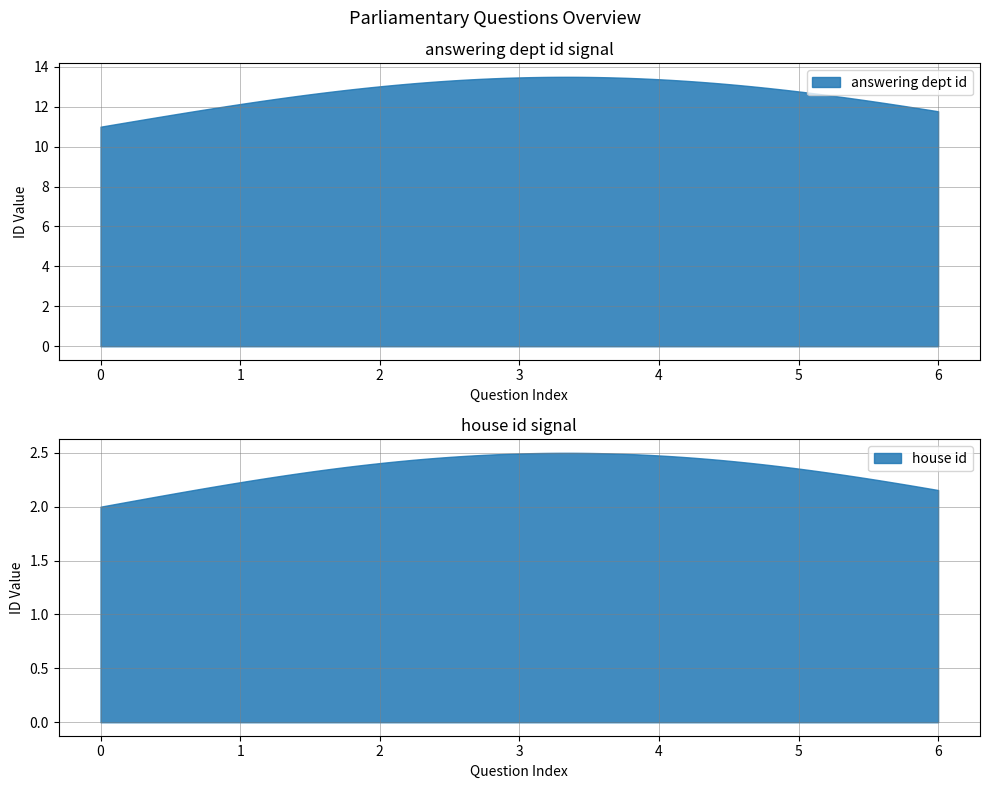

At 2014-11-04, list the series in order from largest to smallest.

answering dept id, house id